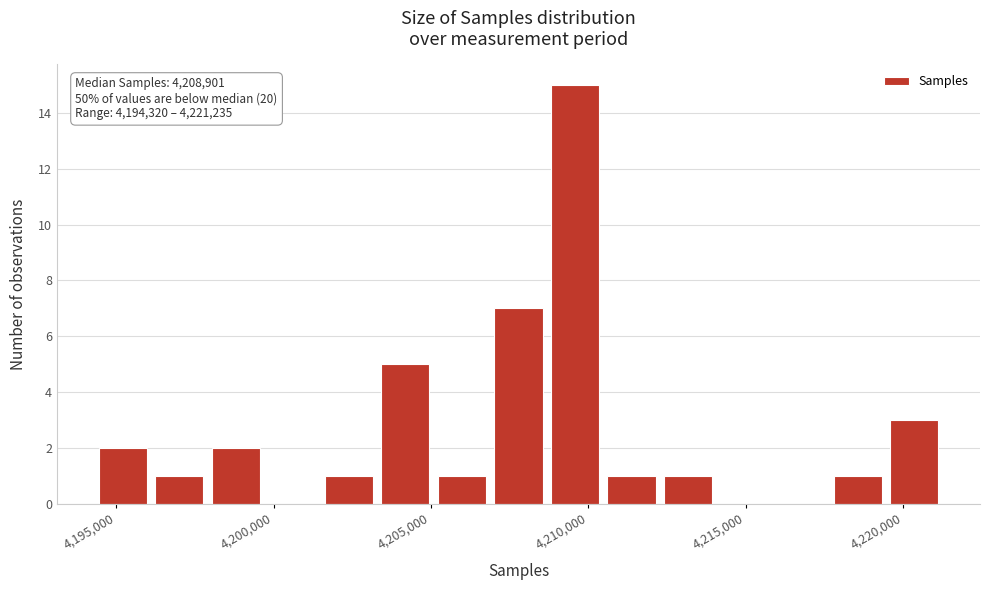

Read against the x-axis, roughly where is the centre of the tallest bar?

4209500